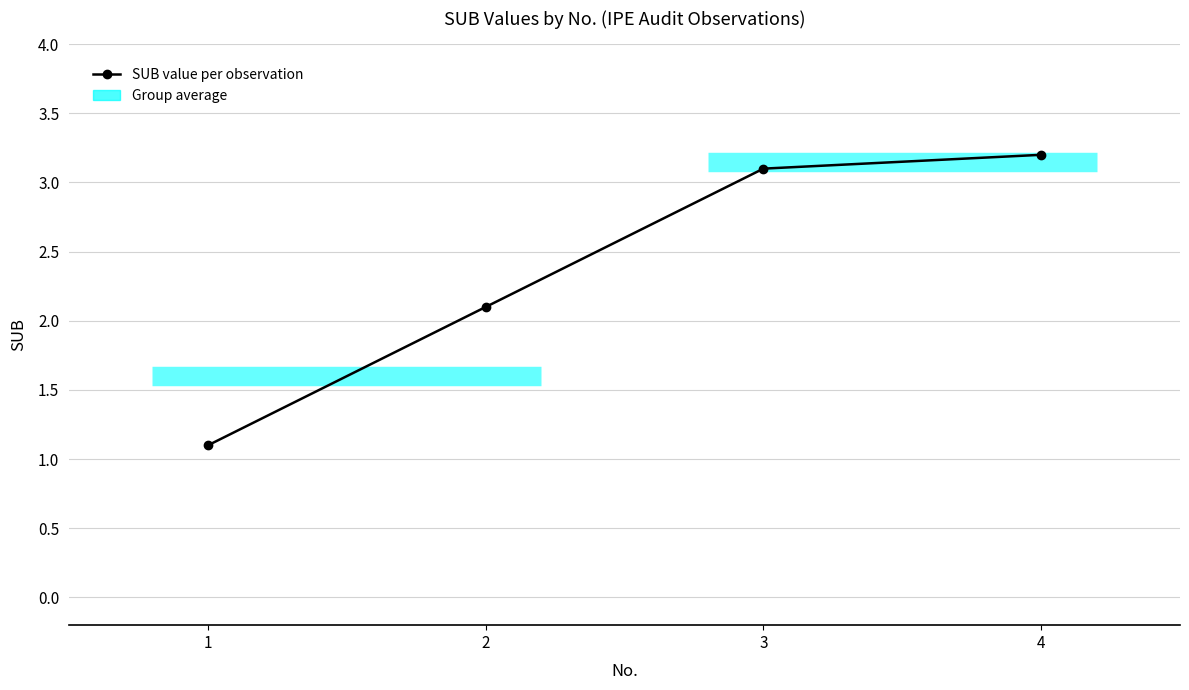

What is the approximate value at 3?

3.1